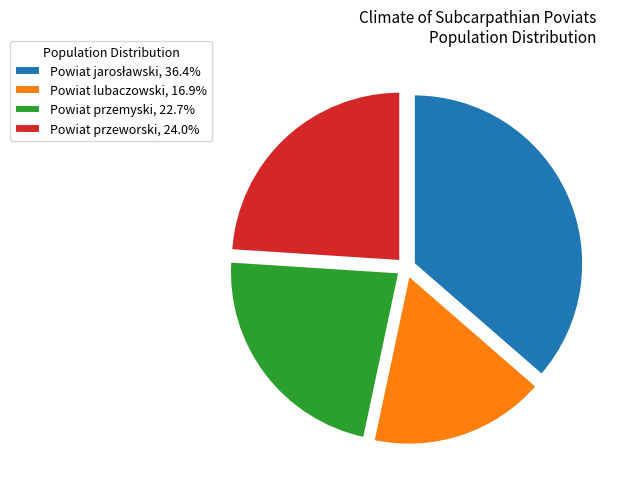

Combined, do Powiat lubaczowski, 16.9% and Powiat przeworski, 24.0% account for over 50%?

No